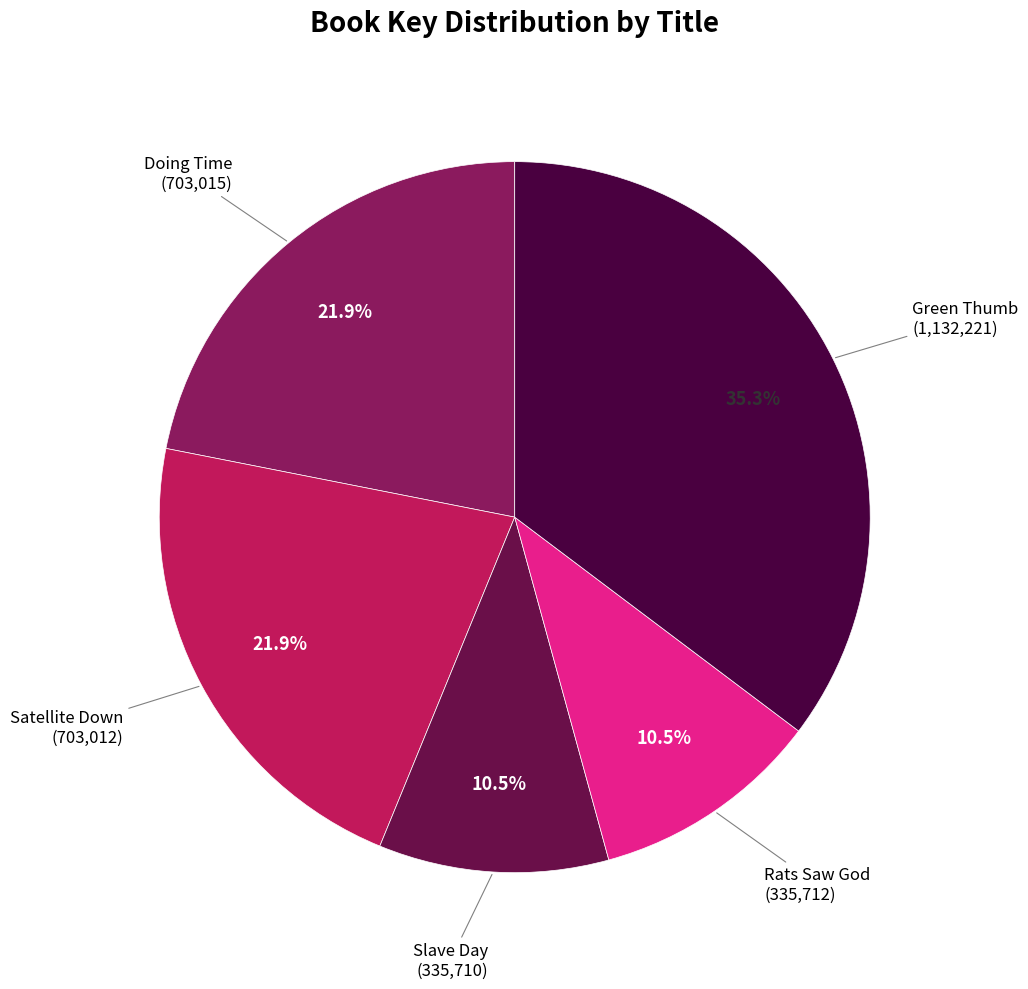

Which slice is the largest?

Green Thumb